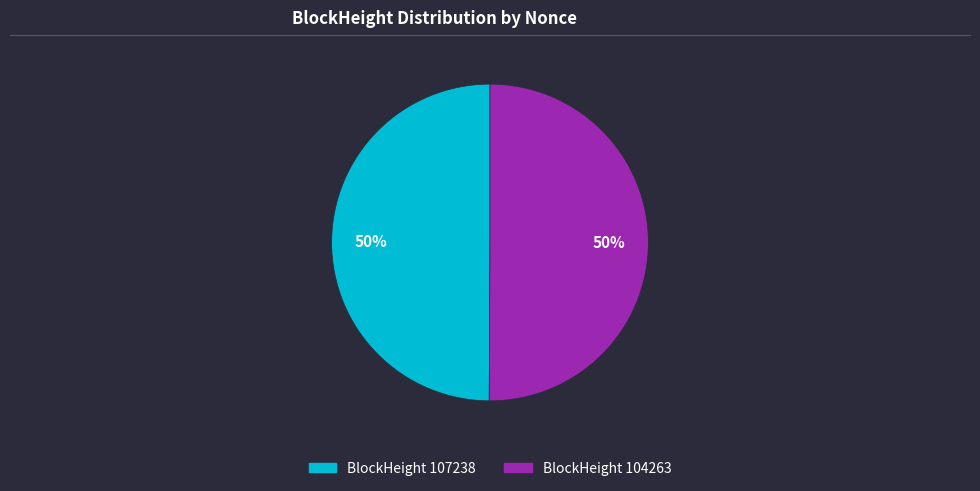

To the nearest percent, what is the average slice percentage?

50%